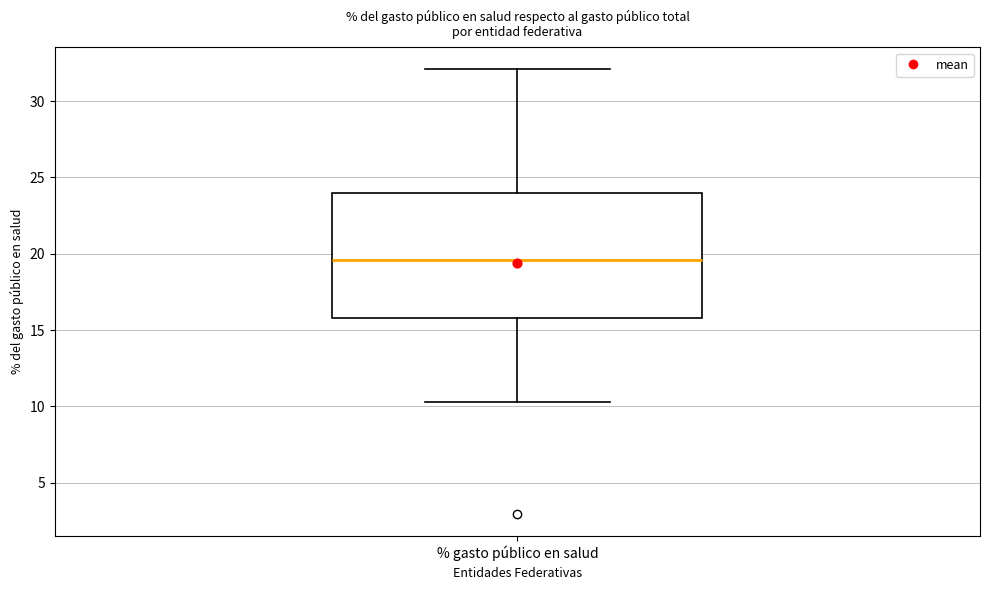

Transcribe this box plot: give where the median line is, the range the box spans, and where the two whiskers end, as read against the y-axis. The values are not printed on the chart, so give them approximately, as read against the axis.

median 19.5, box 16.0 to 24.0, whiskers 10.5 to 32.0